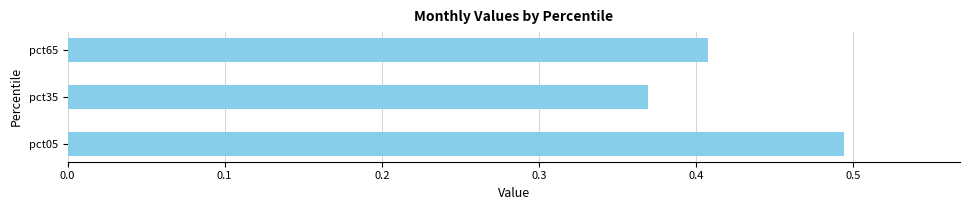

Does the chart contain any negative values?

No